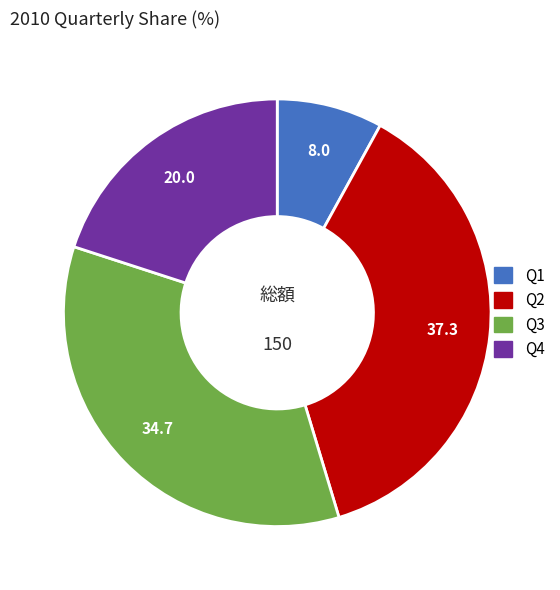

True or false: Q3 accounts for 29% of the total.

False